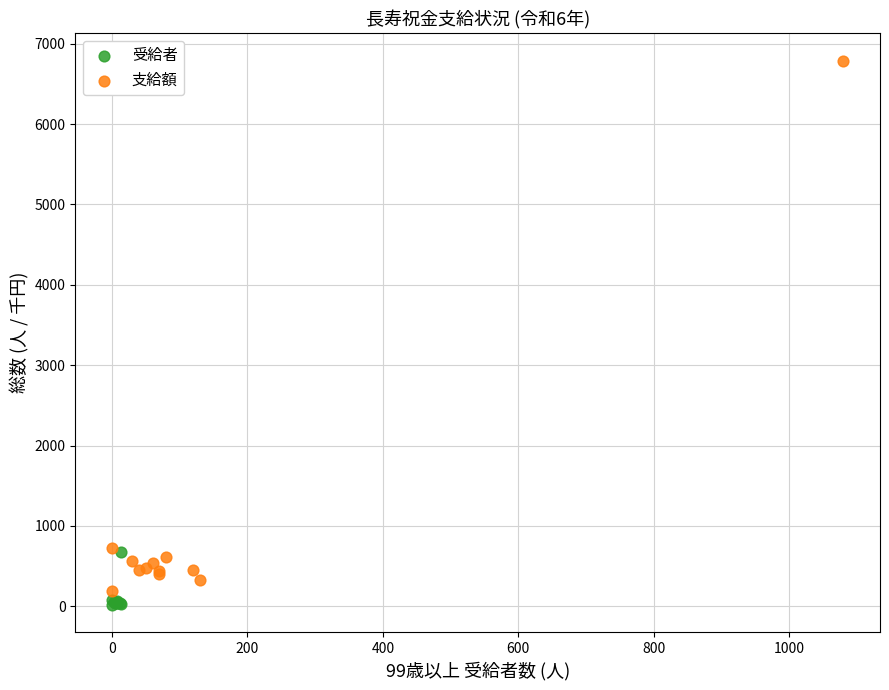

Which series contains the lowest Y value?

受給者